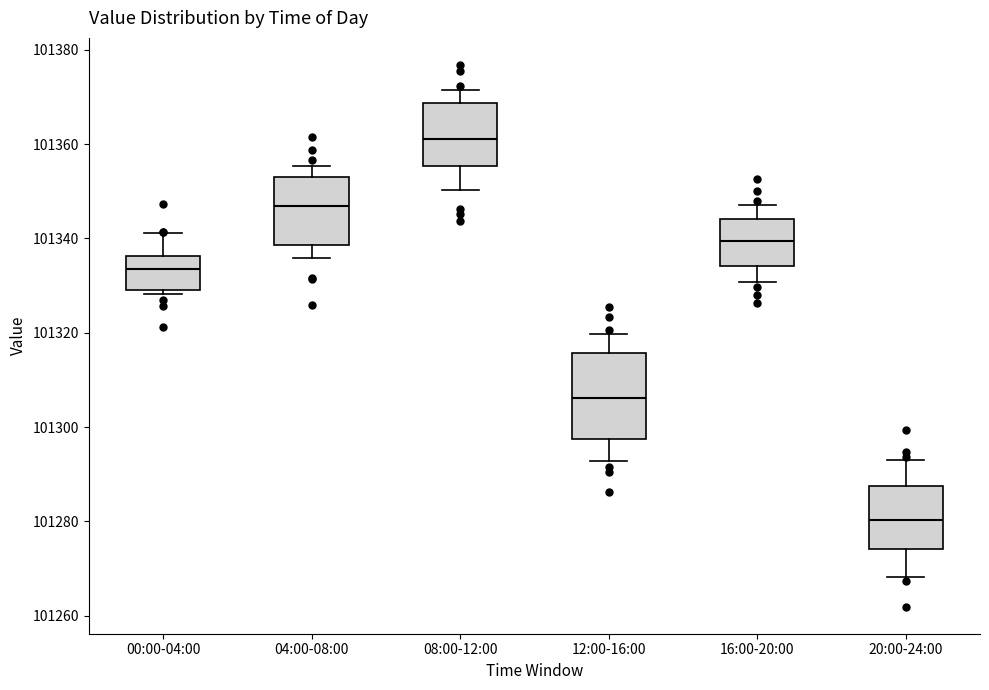

Which box is the tallest, from its lower edge to its upper edge?

12:00-16:00